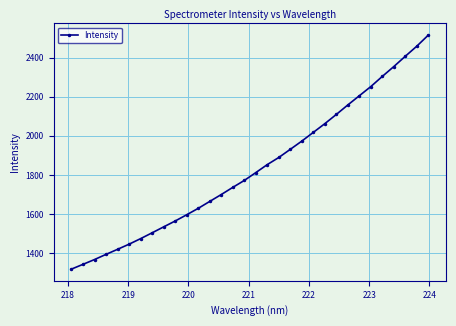

What is the smallest value displayed?

1317.4